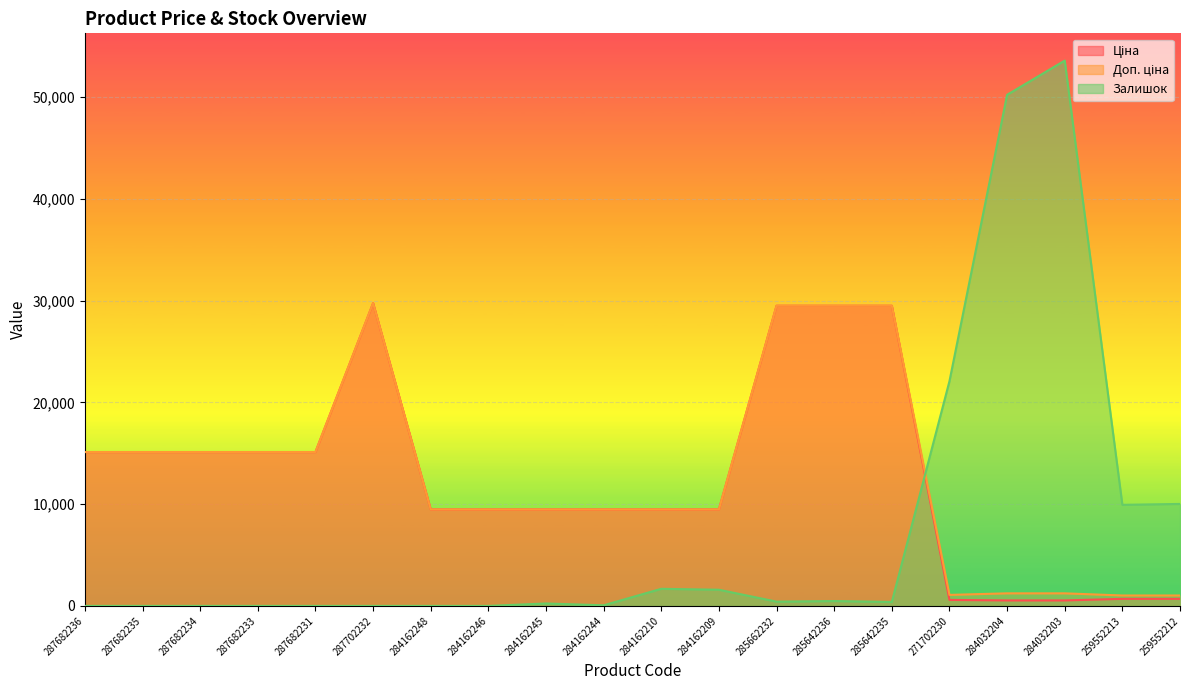

Reading left to right, extract all data points from this chart.

Ціна: 15120.0	15120.0	15120.0	15120.0	15120.0	29747.2	9480.1	9480.1	9480.1	9480.1	9480.1	9480.1	29491.5	29491.5	29491.5	589.9	539.0	539.0	693.7	693.7
Доп. ціна: 15120.0	15120.0	15120.0	15120.0	15120.0	29747.2	9480.1	9480.1	9480.1	9480.1	9480.1	9480.1	29491.5	29491.5	29491.5	1081.7	1235.4	1235.4	1024.6	1024.6
Залишок: 0.0	0.0	0.0	0.0	0.0	0.0	0.0	0.0	240.0	60.0	1680.0	1590.0	420.0	480.0	390.0	22080.0	50220.0	53580.0	9930.0	10020.0